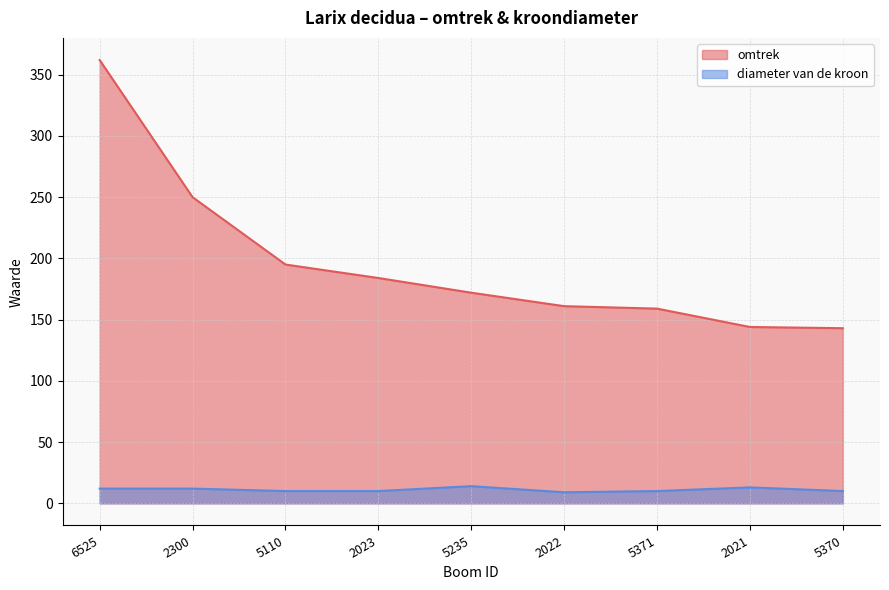

Reading right to left, list all the values displayed in this chart.

omtrek: 143	144	159	161	172	184	195	250	362
diameter van de kroon: 10	13	10	9	14	10	10	12	12